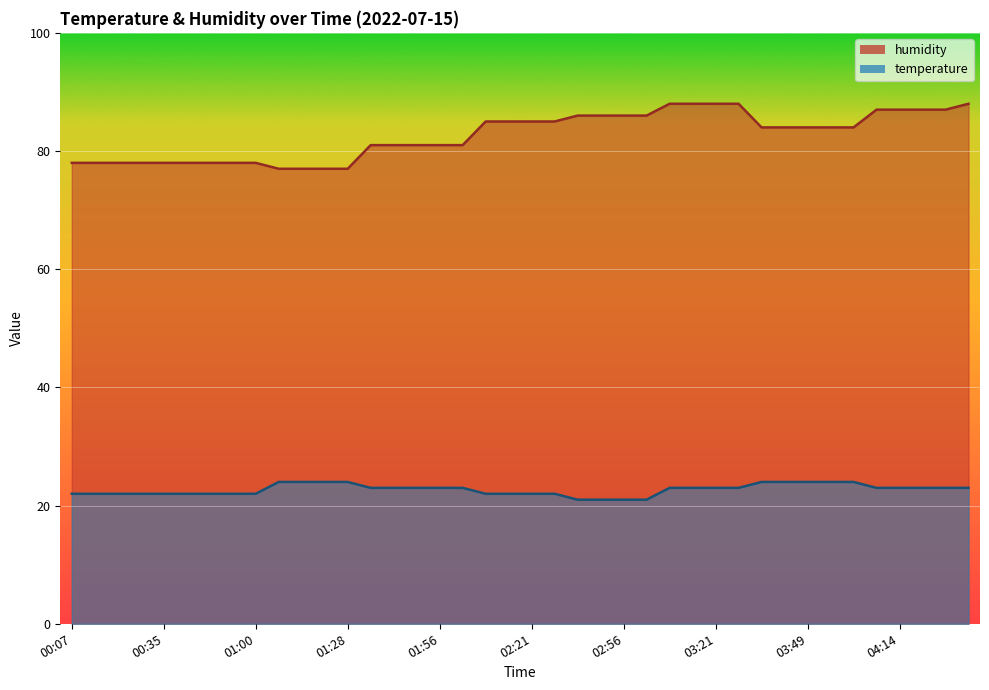

What is the average value of the humidity series?

83